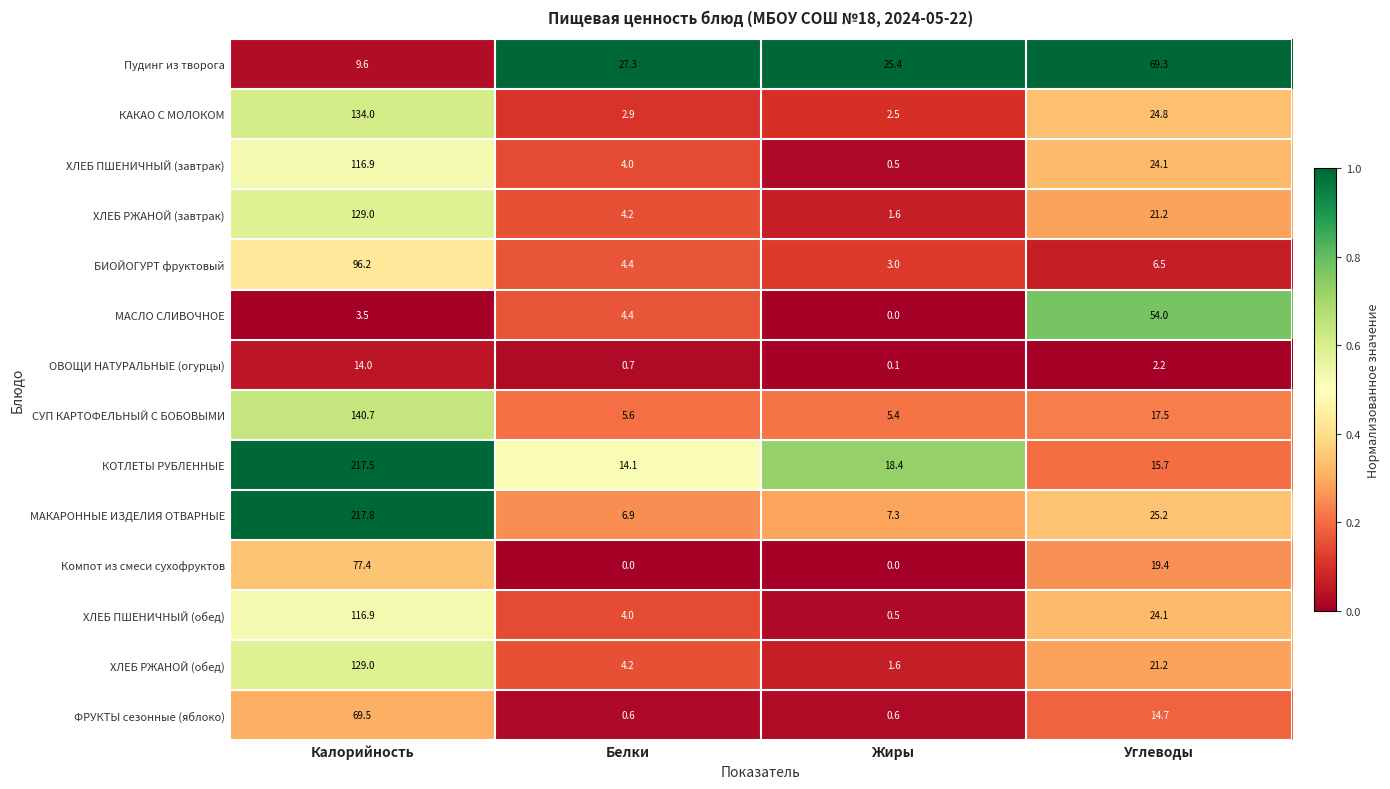

At which category does the chart reach its peak across all series?

Калорийность